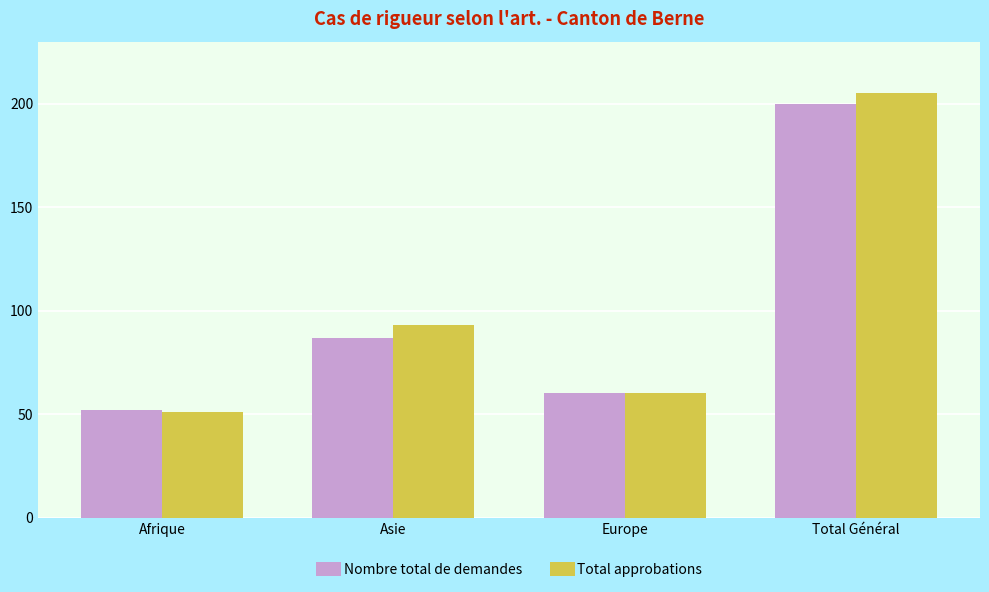

Is the value of Total approbations at Europe greater than the value of Nombre total de demandes at Asie?

No